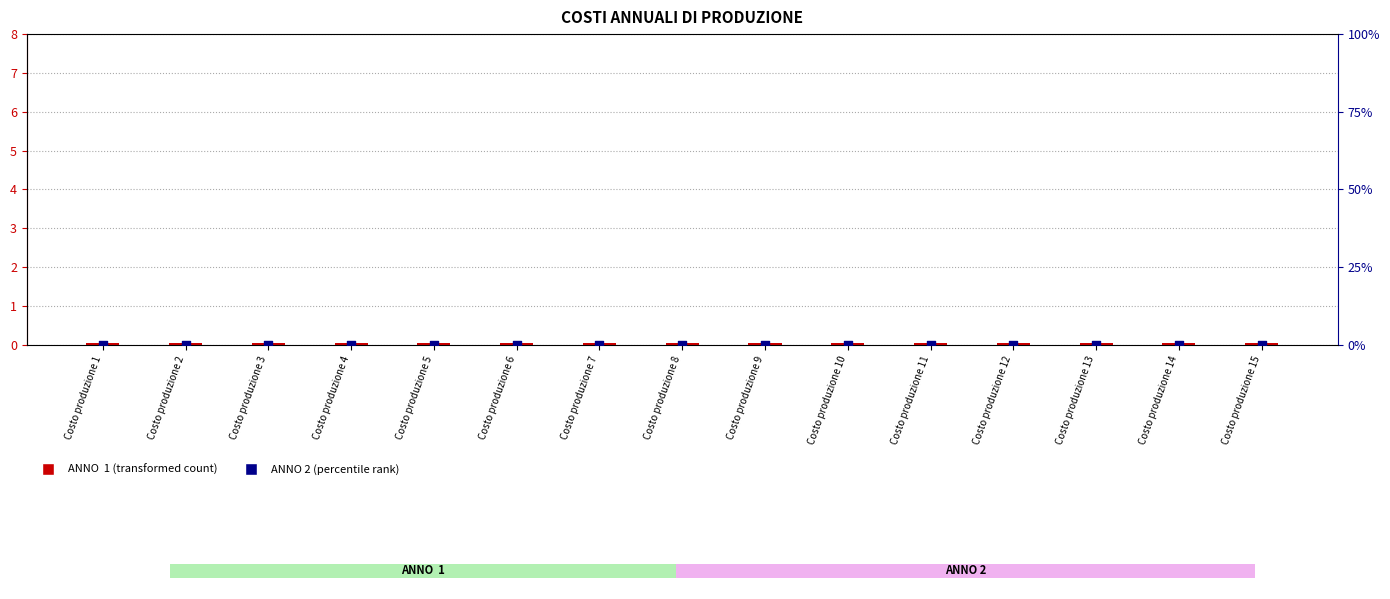

Which series contains the lowest Y value?

ANNO 2